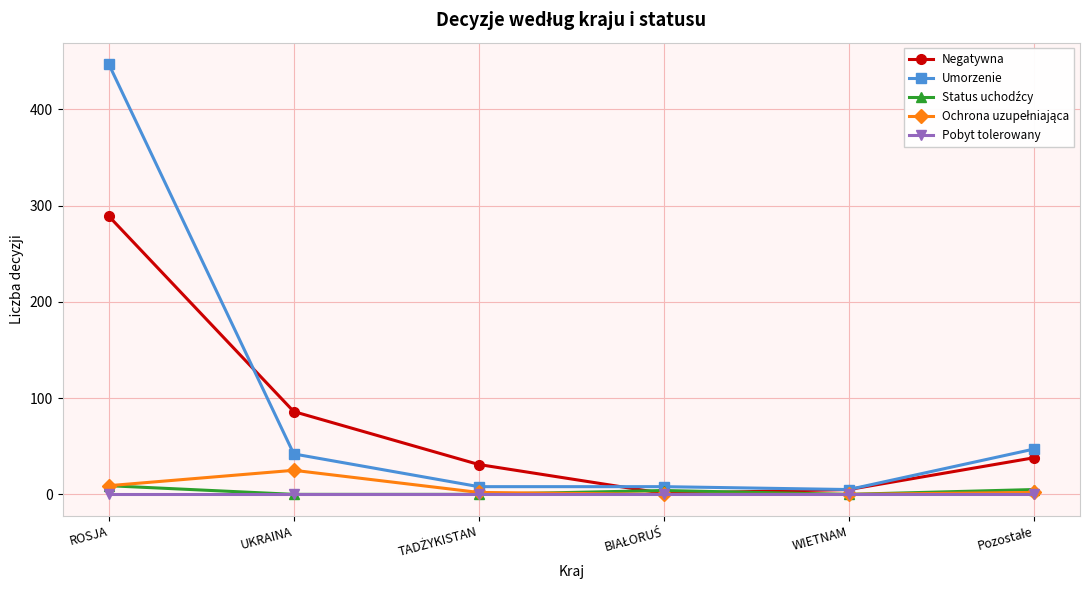

The value of Pobyt tolerowany at ROSJA is 0. True or false?

True